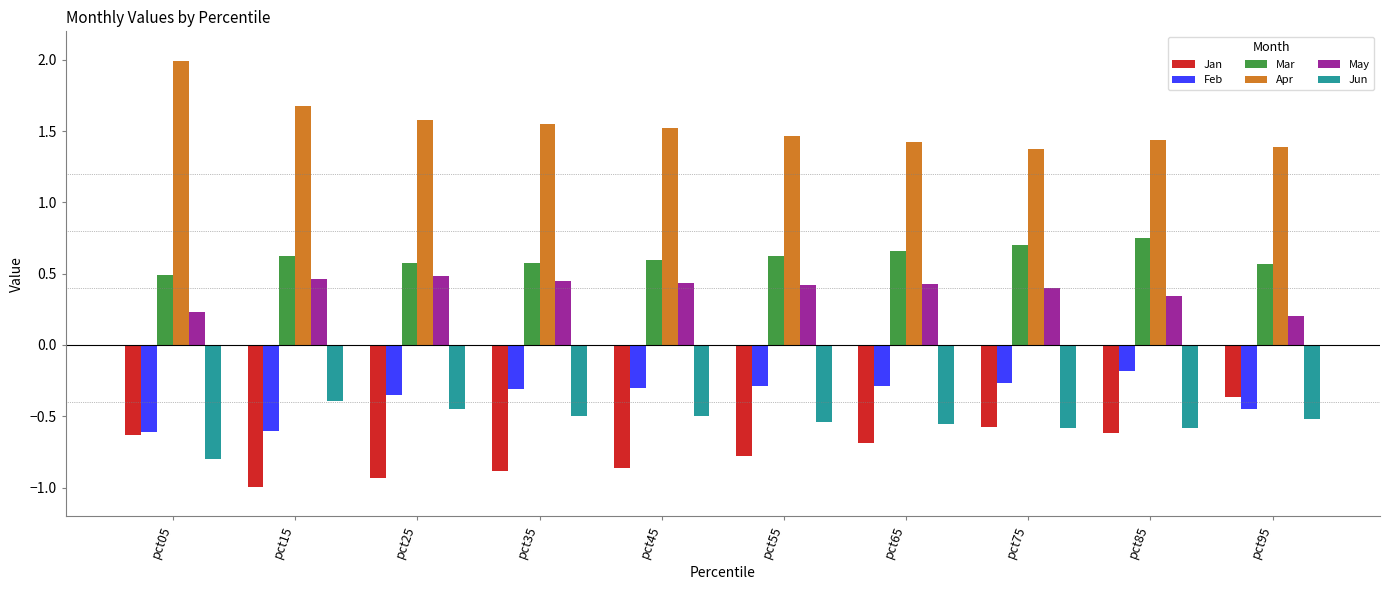

Which category has the highest value in the Jan series?

pct95